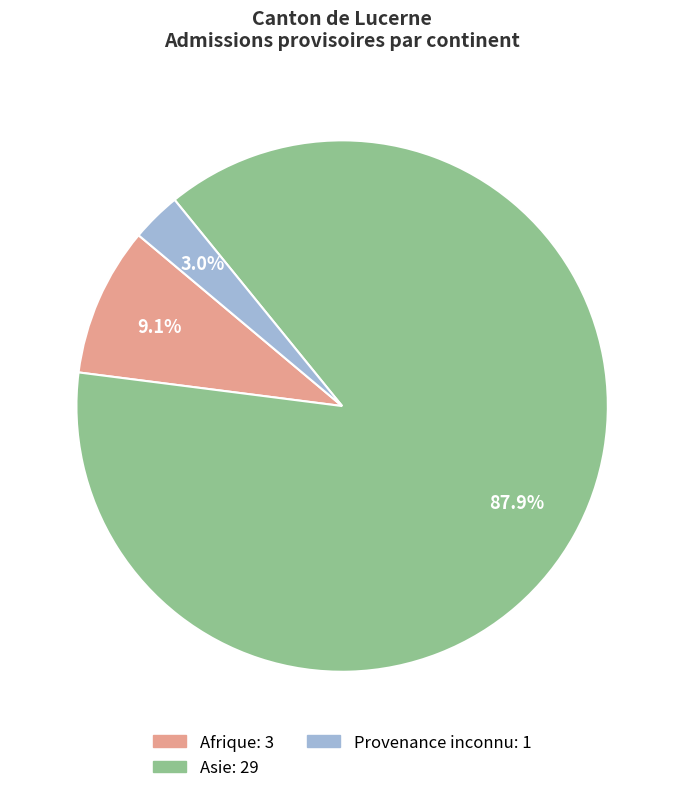

Is there any slice that represents more than half of the pie?

Yes